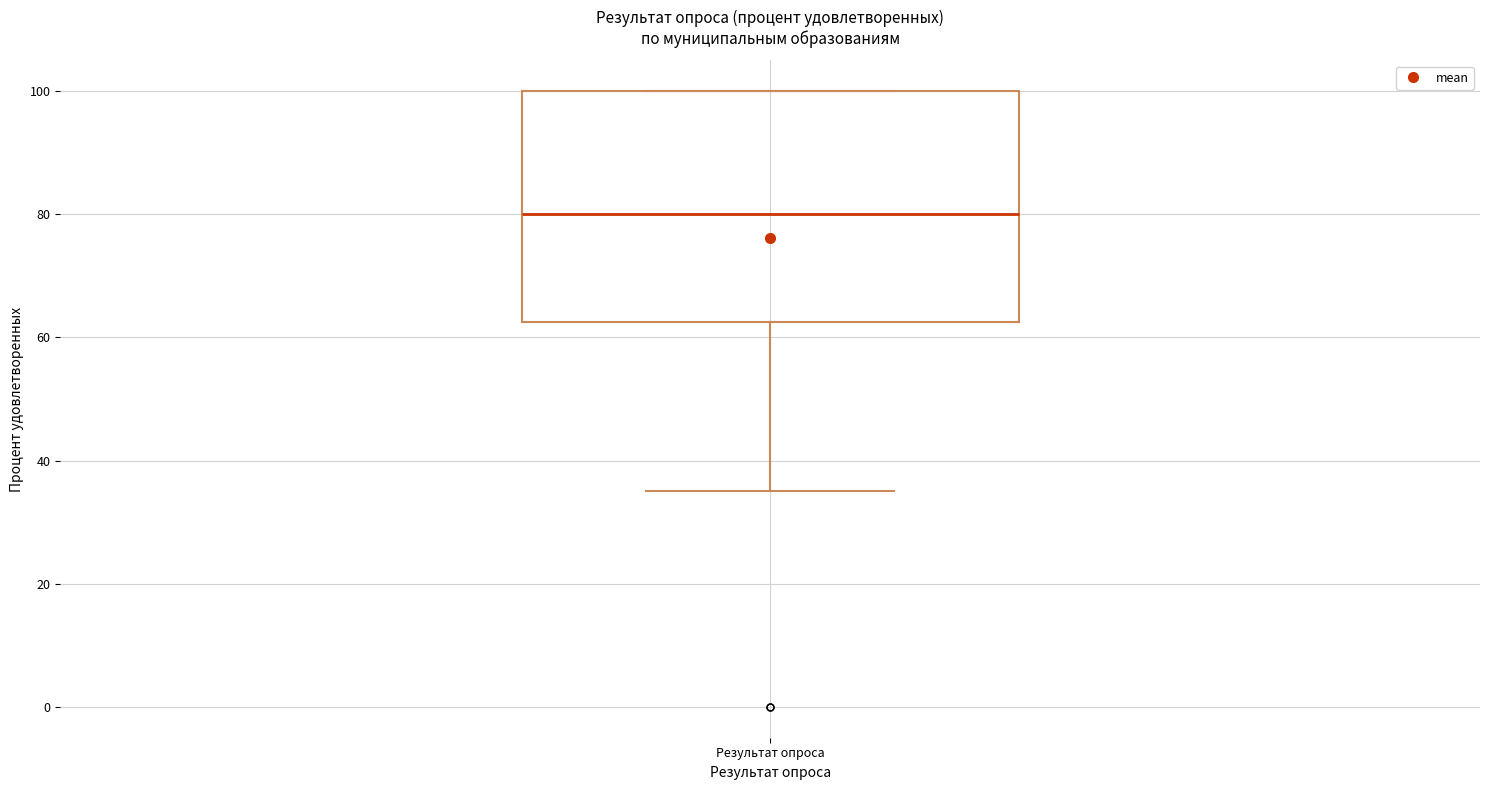

Read this box plot against the y-axis: the position of the median line, the range covered by the box, and the ends of both whiskers. The values are not printed on the chart, so give them approximately, as read against the axis.

median 80, box 62 to 100, whiskers 36 to 100